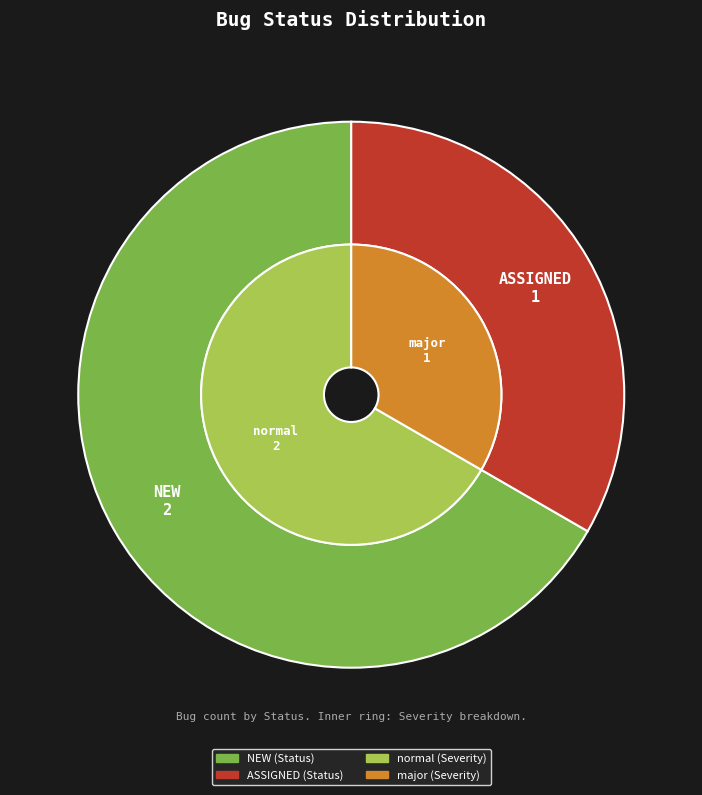

Which has a higher value, ASSIGNED or NEW?

NEW